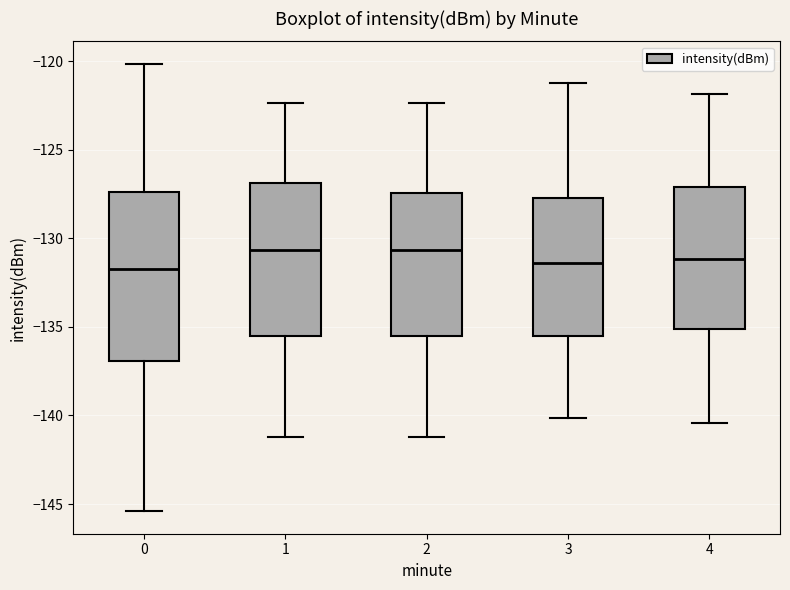

Which box is the tallest, from its lower edge to its upper edge?

0